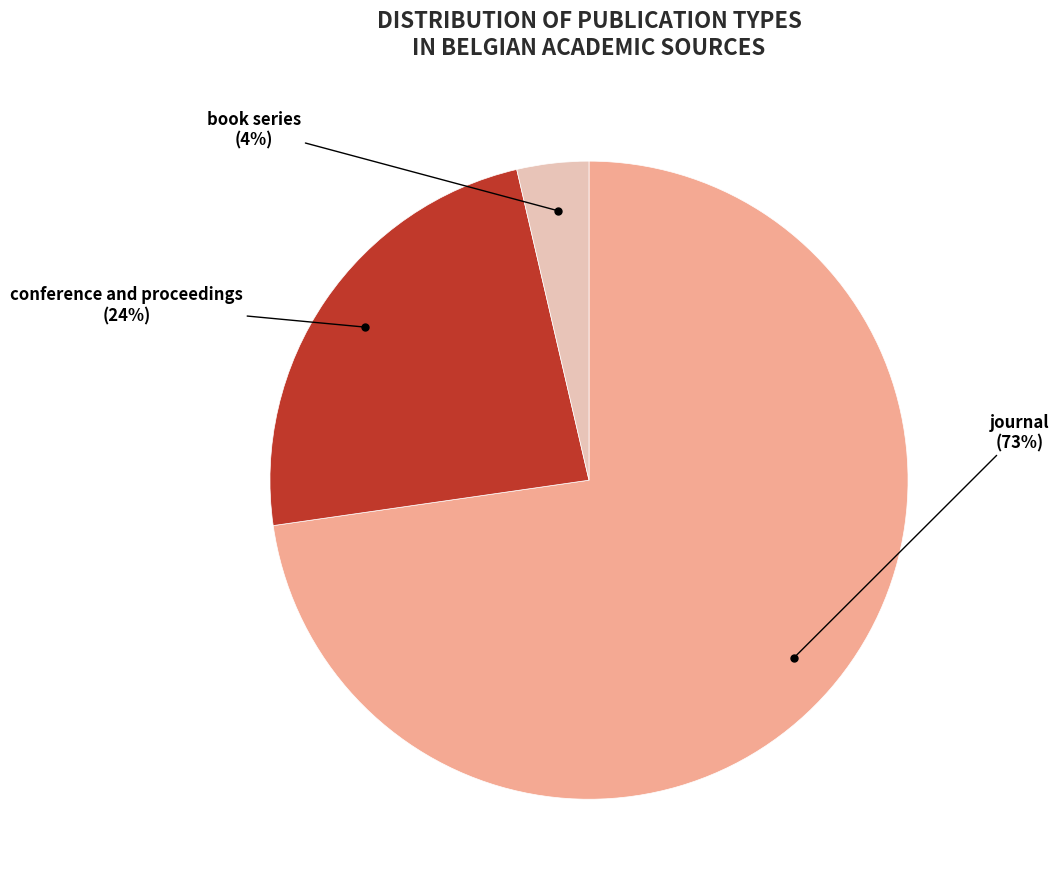

How many slices are in this pie chart?

3